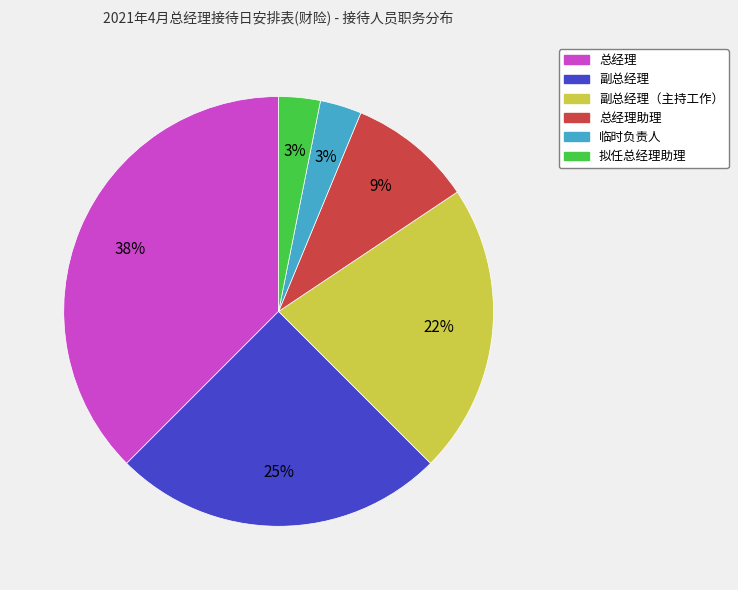

Is there any slice that represents more than half of the pie?

No